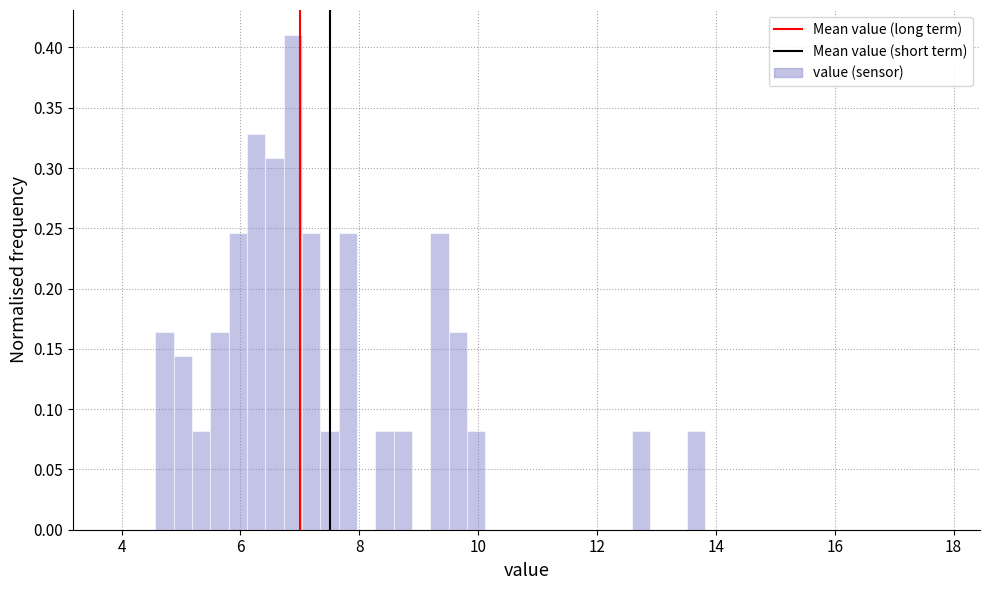

Around what value on the x-axis is the tallest bar? Give the approximate position of its centre, as read against the axis.

6.8